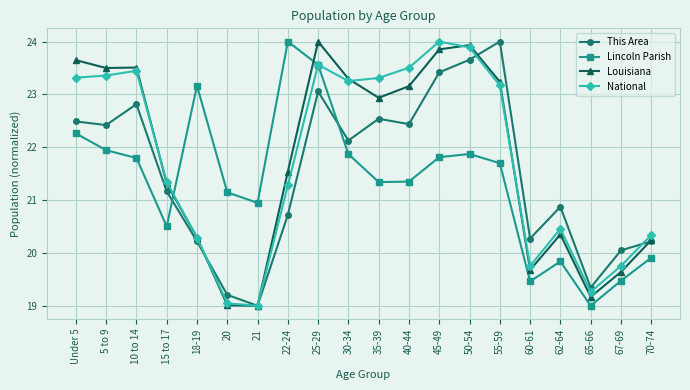

What is the difference between the highest and lowest values at 15 to 17?

0.8